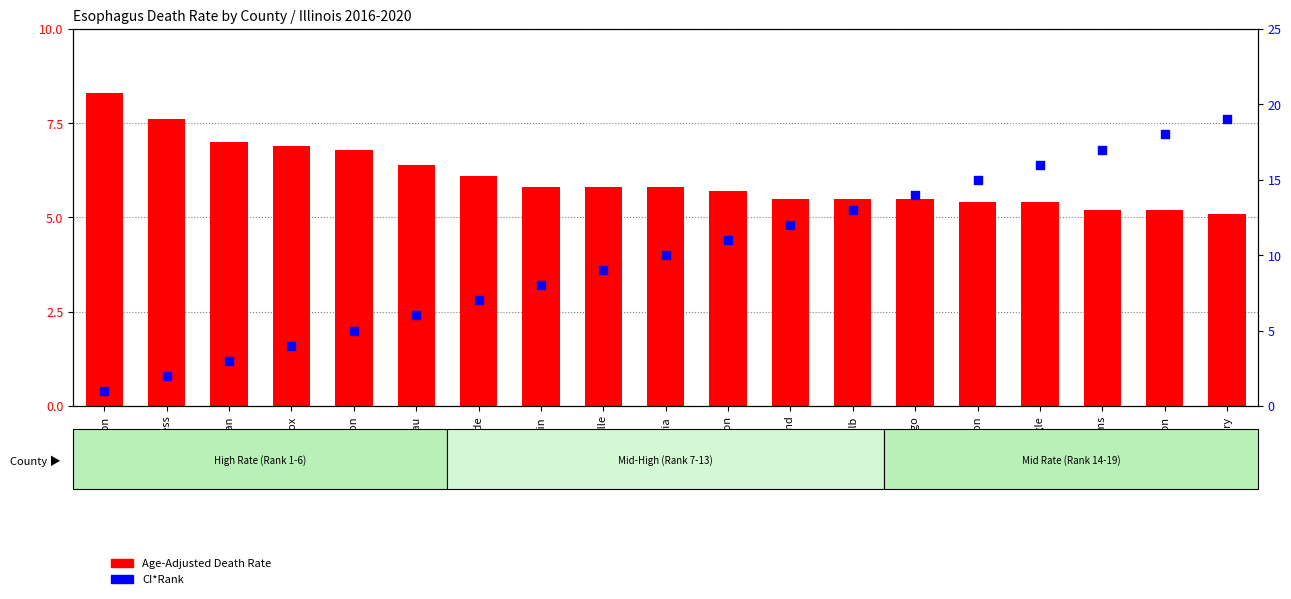

Which series has the largest Y range (max minus min)?

CI*Rank